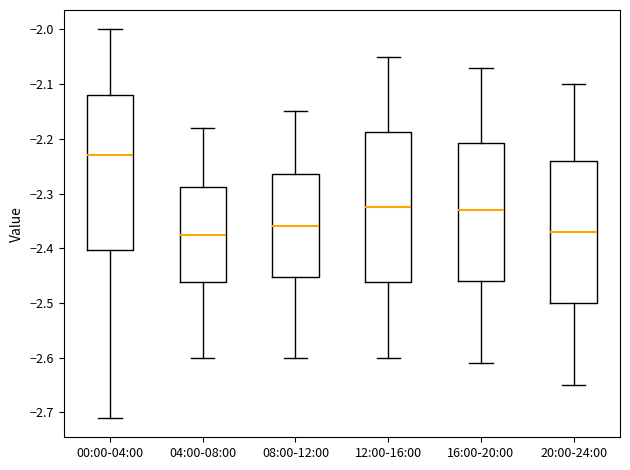

Where does the lower whisker of the box for 12:00-16:00 end on the y-axis? The values are not printed on the chart, so give them approximately, as read against the axis.

-2.60